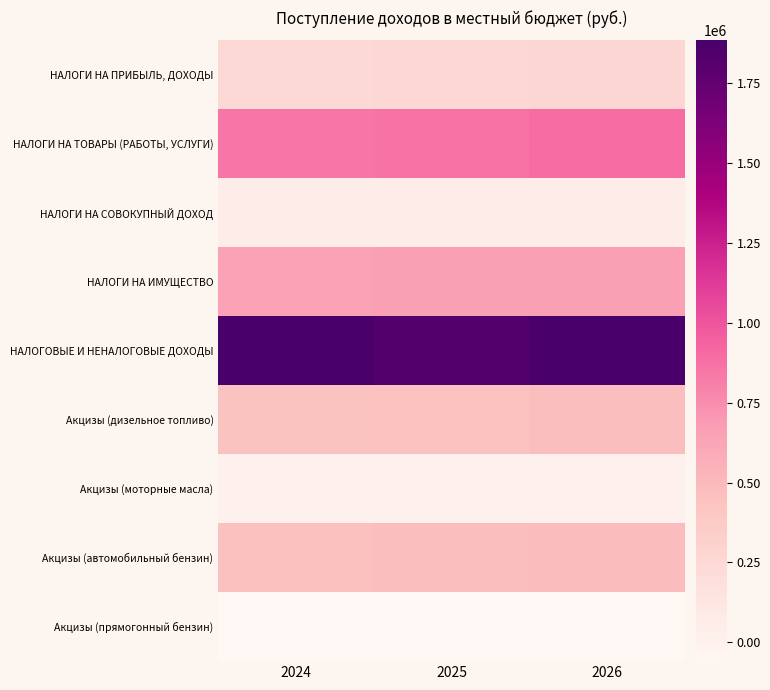

Reading left to right, what are all the values shown in this chart?

НАЛОГИ НА ПРИБЫЛЬ, ДОХОДЫ: 2024=250000	2025=261000	2026=272000
НАЛОГИ НА ТОВАРЫ (РАБОТЫ, УСЛУГИ): 2024=845000	2025=863000	2026=896000
НАЛОГИ НА СОВОКУПНЫЙ ДОХОД: 2024=60000	2025=60000	2026=60000
НАЛОГИ НА ИМУЩЕСТВО: 2024=645000	2025=655000	2026=657000
НАЛОГОВЫЕ И НЕНАЛОГОВЫЕ ДОХОДЫ: 2024=1883100	2025=1839000	2026=1885000
Акцизы (дизельное топливо): 2024=441000	2025=449000	2026=467000
Акцизы (моторные масла): 2024=2000	2025=2000	2026=2000
Акцизы (автомобильный бензин): 2024=457000	2025=468000	2026=486000
Акцизы (прямогонный бензин): 2024=-55000	2025=-56000	2026=-59000